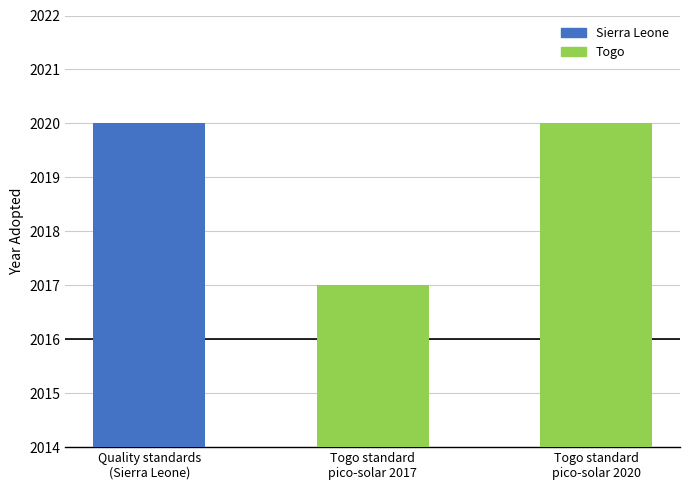

What is the greatest value displayed?

2020